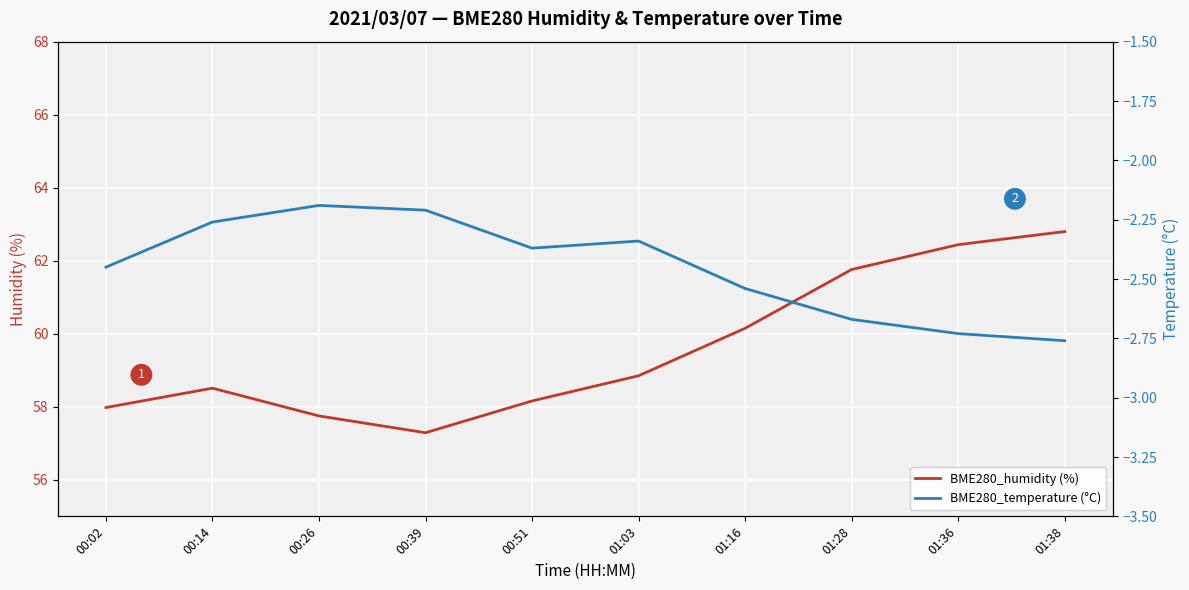

What is the maximum value for BME280_temperature (°C)?

-2.2